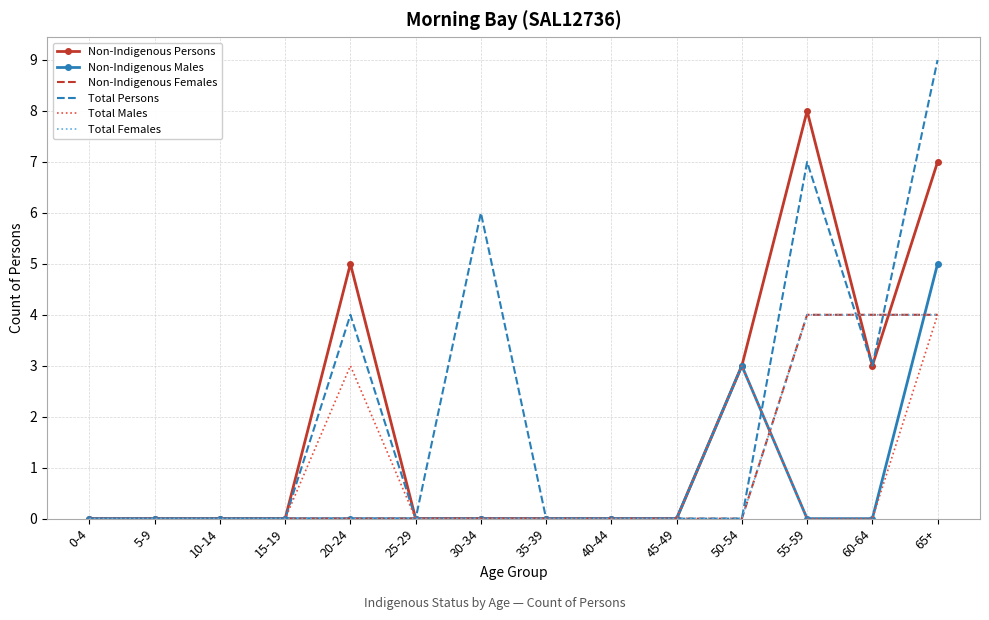

Where is Total Males nearest to the value 2?

20-24